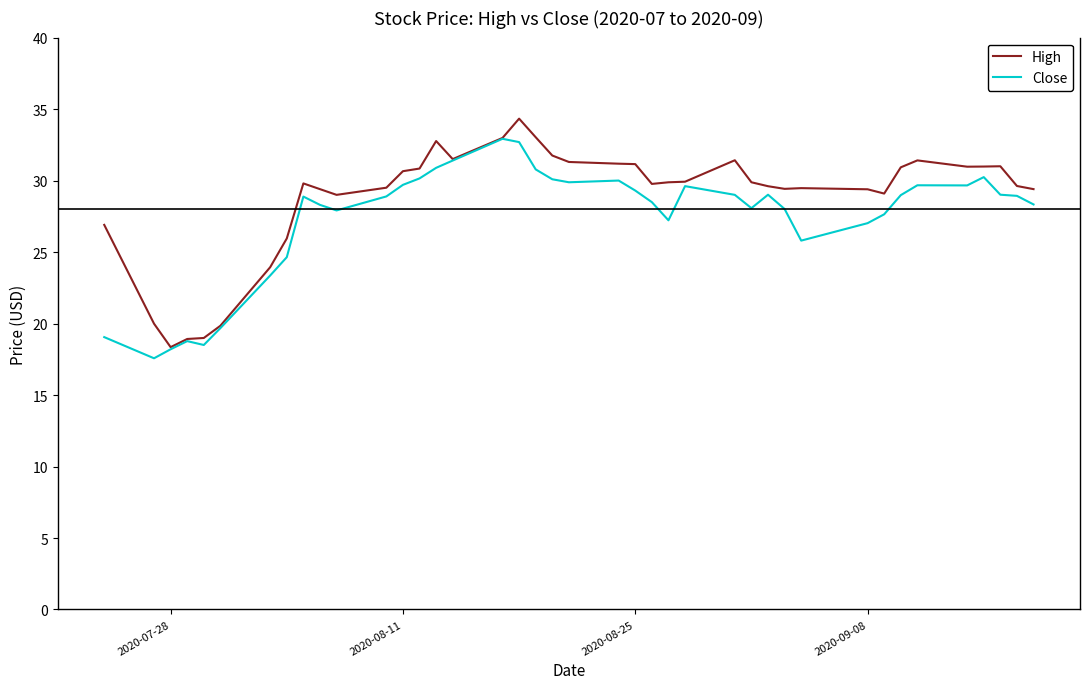

What is the maximum value shown in the chart?

34.3